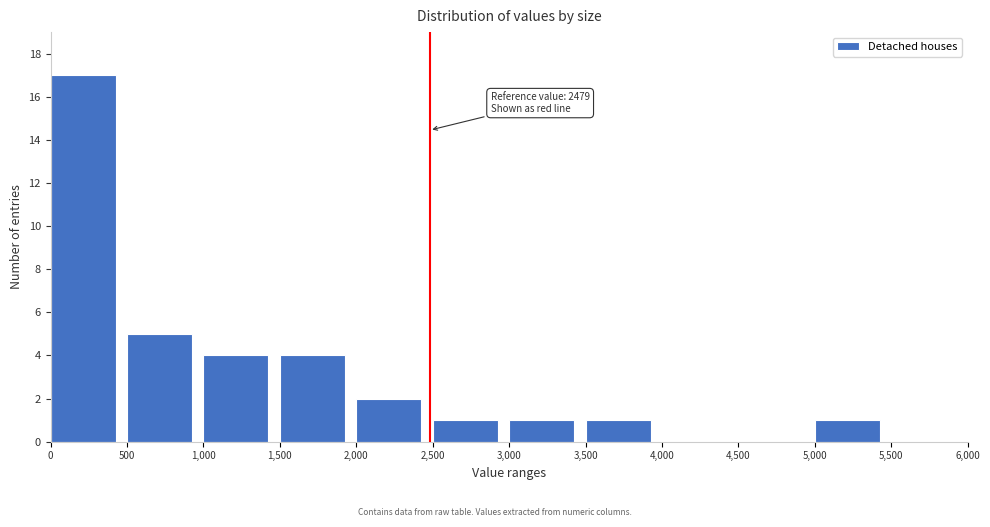

Over which range of the x-axis is the bar tallest?

0 to 500